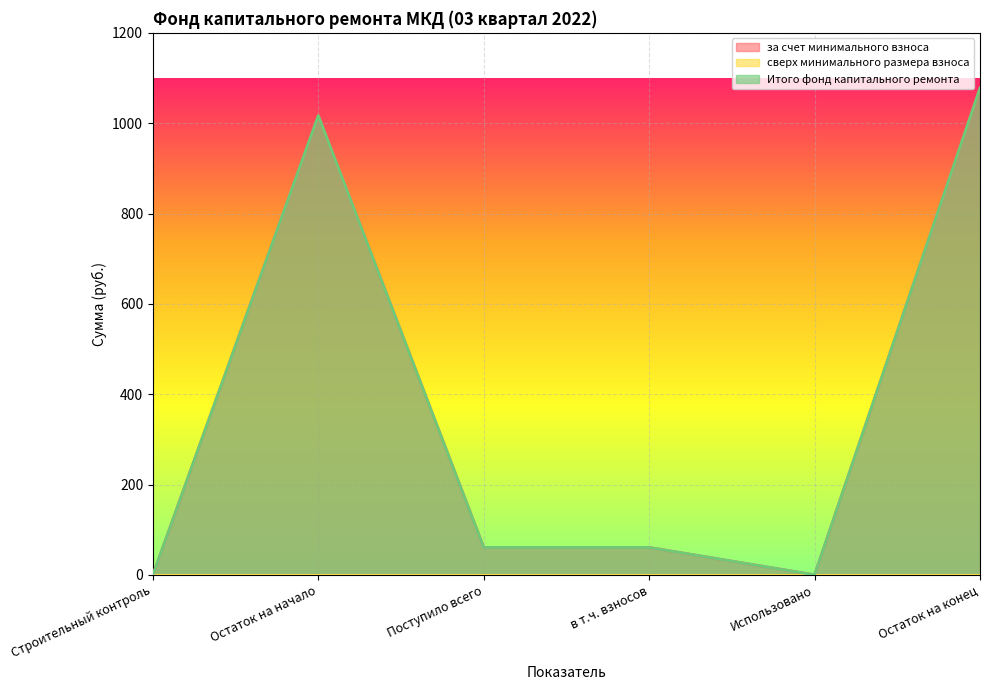

At which category does за счет минимального взноса reach its first local peak?

Остаток на начало